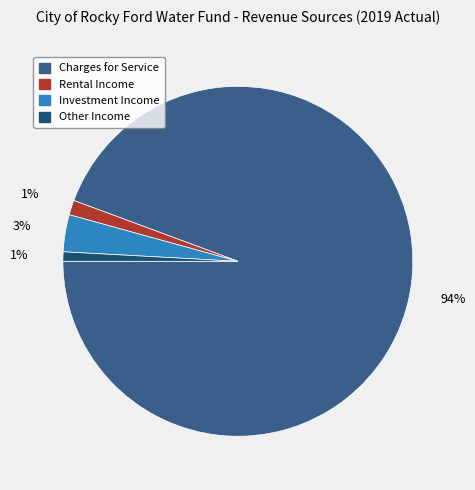

Rank the categories by value from lowest to highest.

Other Income, Rental Income, Investment Income, Charges for Service